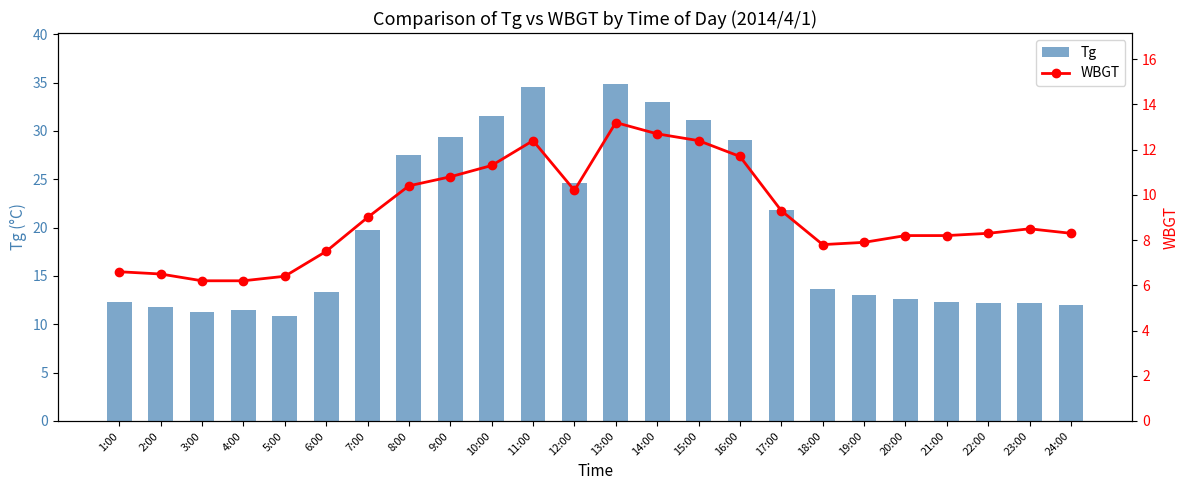

At 8:00, list the series in order from largest to smallest.

Tg, WBGT